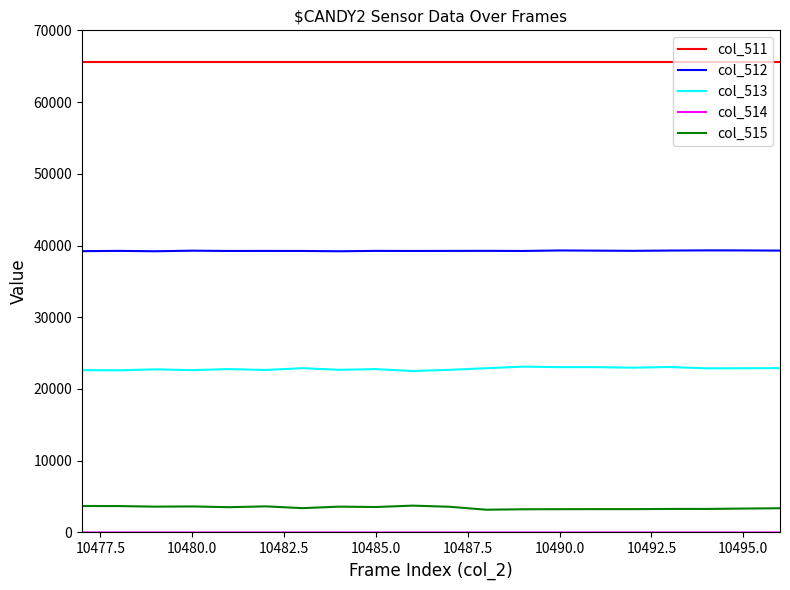

True or false: col_515 and col_513 cross at least once.

False